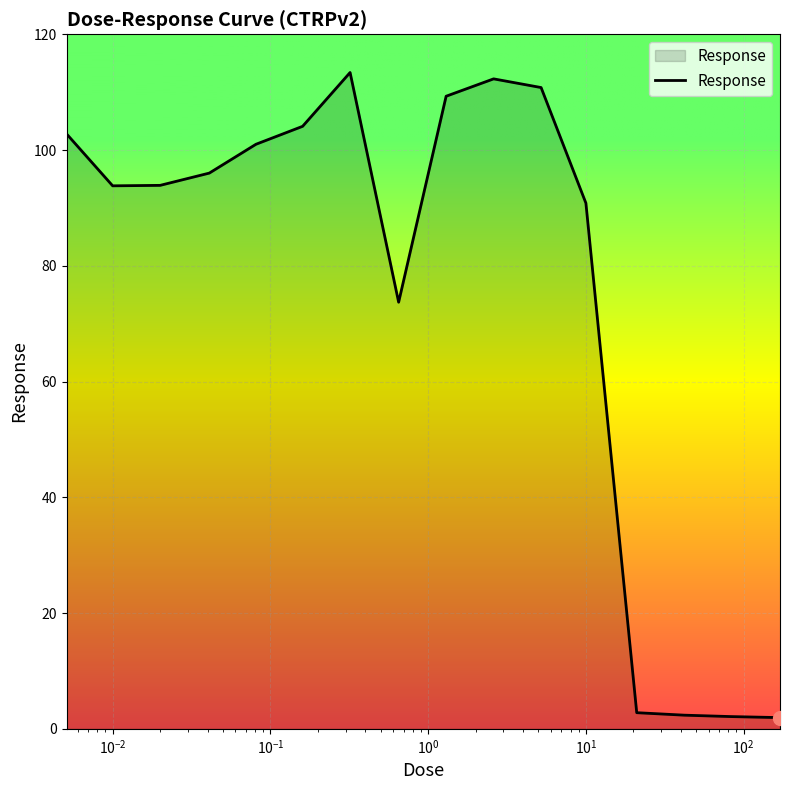

What is the maximum value shown in the chart?

113.4